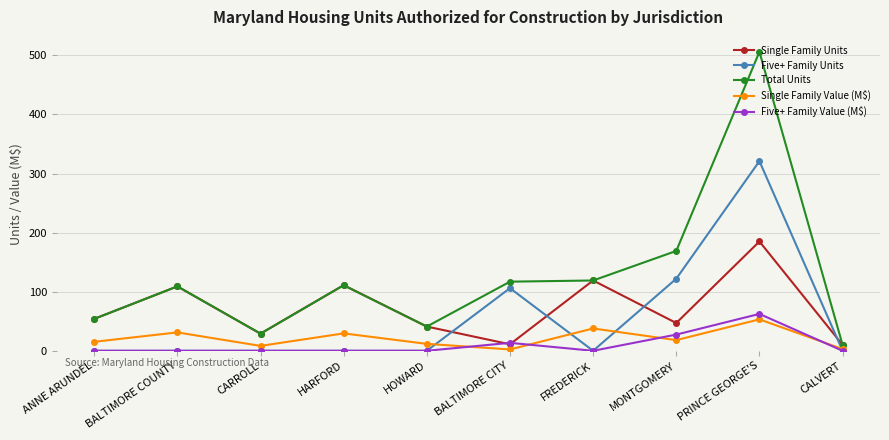

Where do Five+ Family Units and Single Family Units first cross each other?

HOWARD and BALTIMORE CITY